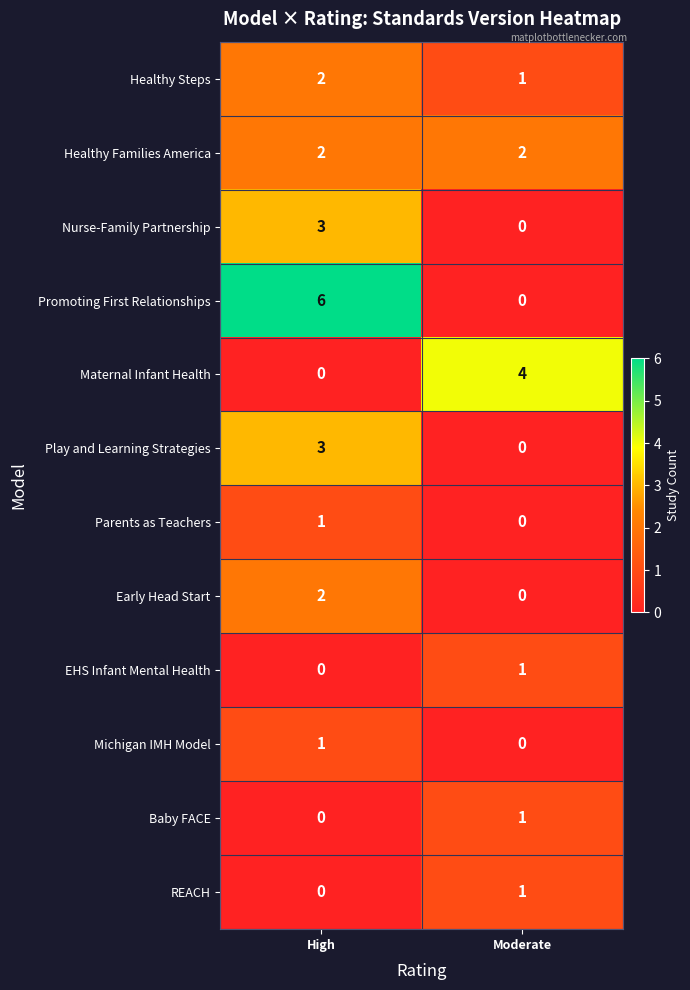

The value of REACH at Moderate is 2. True or false?

False